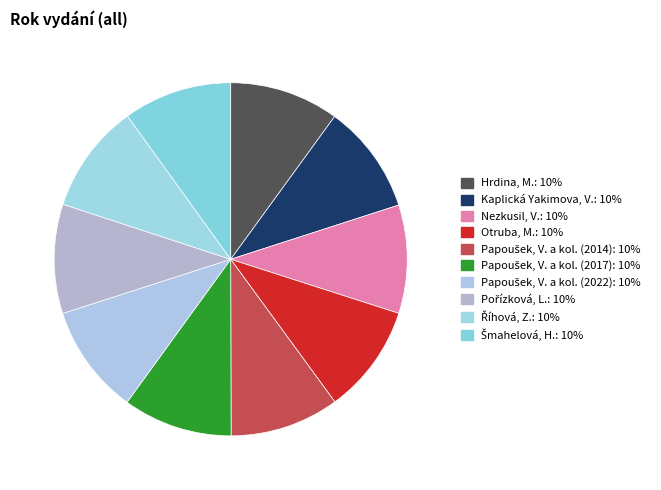

Is the sum of Papoušek, V. a kol. (2017) and Šmahelová, H. greater than half?

No